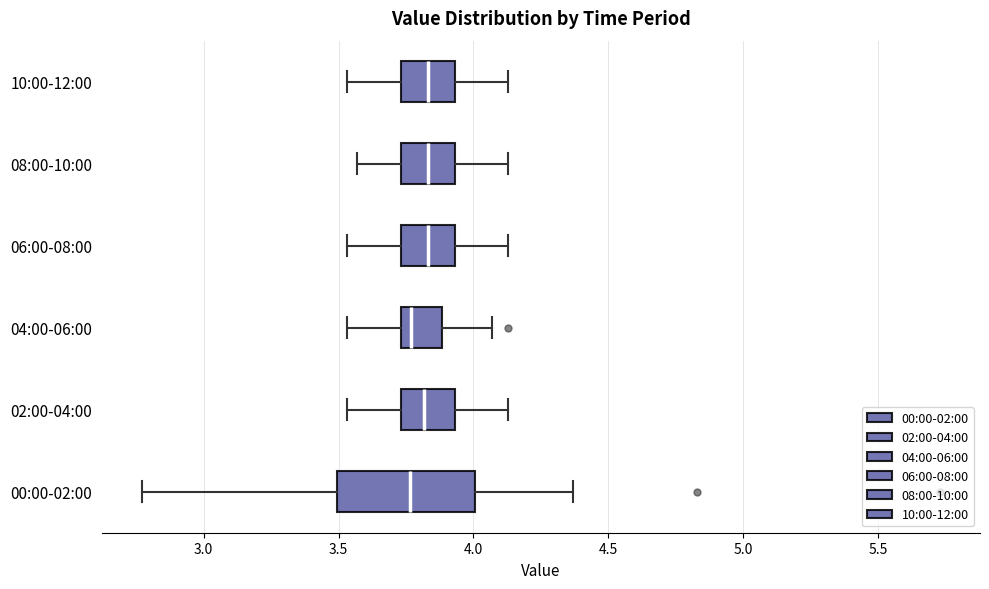

Reading bottom to top, transcribe this box plot: for each box, give where its median line is, the range the box spans, and where its two whiskers end, as read against the x-axis. The values are not printed on the chart, so give them approximately, as read against the axis.

00:00-02:00: median 3.75, box 3.50 to 4.00, whiskers 2.75 to 4.35
02:00-04:00: median 3.80, box 3.75 to 3.95, whiskers 3.55 to 4.15
04:00-06:00: median 3.75 (just right of the box's left edge), box 3.75 to 3.90, whiskers 3.55 to 4.05
06:00-08:00: median 3.85, box 3.75 to 3.95, whiskers 3.55 to 4.15
08:00-10:00: median 3.85, box 3.75 to 3.95, whiskers 3.55 to 4.15
10:00-12:00: median 3.85, box 3.75 to 3.95, whiskers 3.55 to 4.15